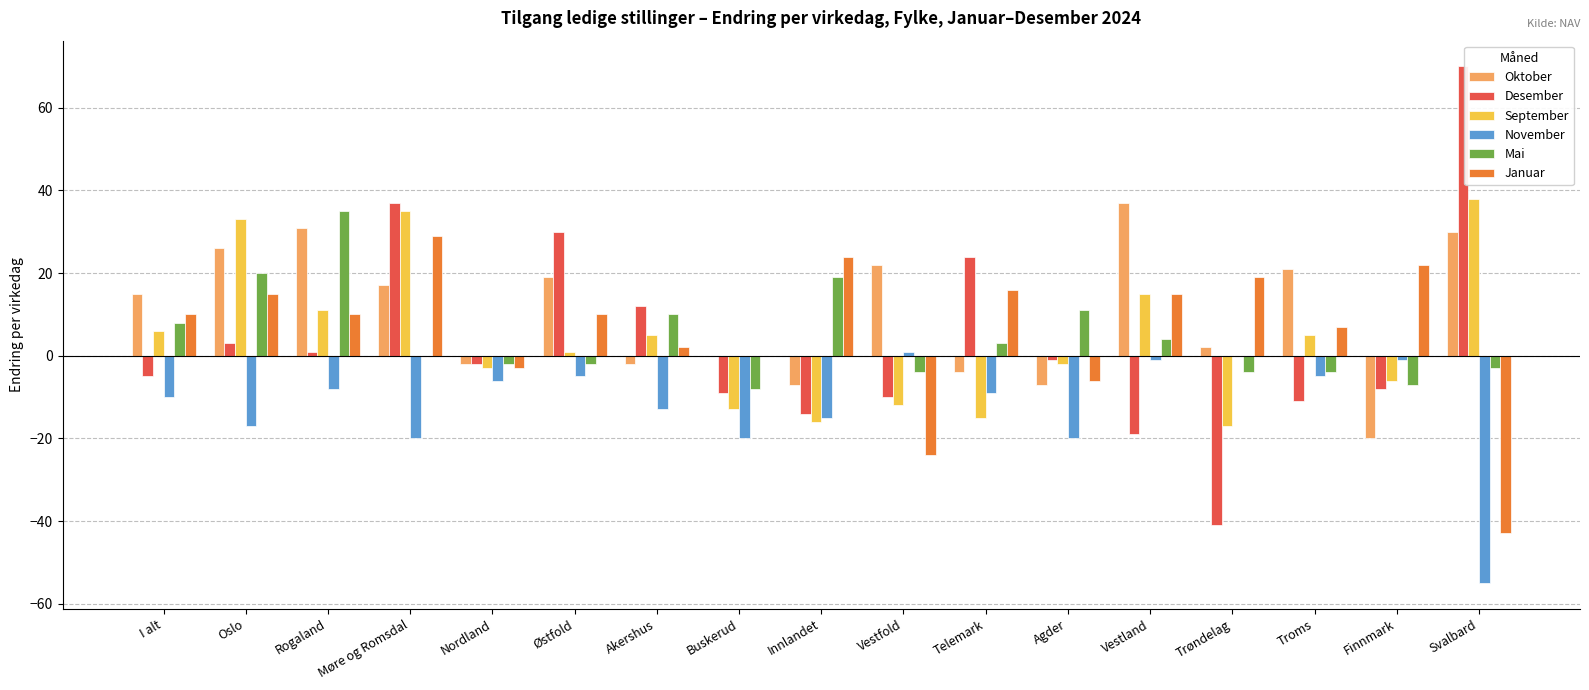

Which series has the largest range (max minus min)?

Desember